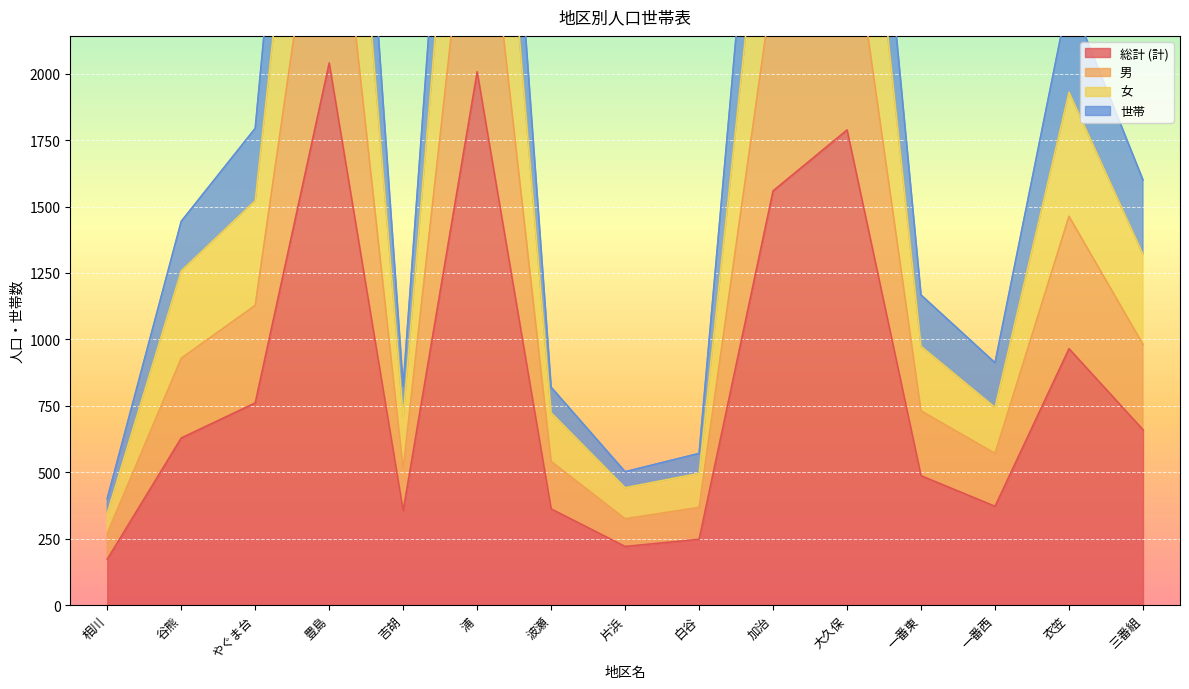

True or false: 女 and 世帯 cross at least once.

False